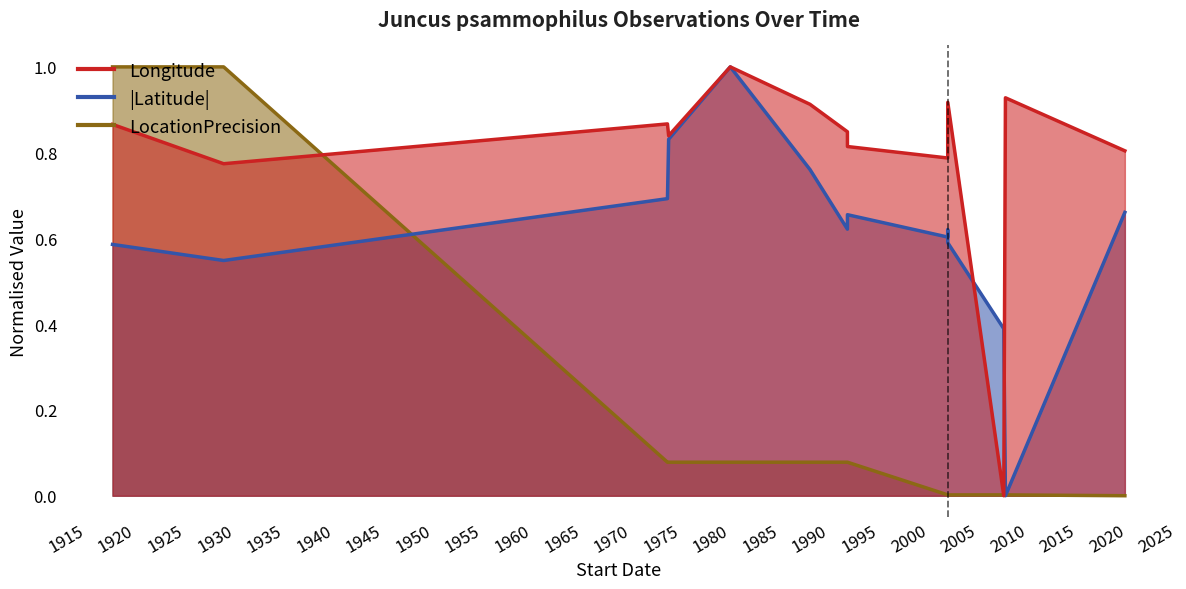

At 2003-12-09, list the series in order from largest to smallest.

Longitude, Latitude, LocationPrecision